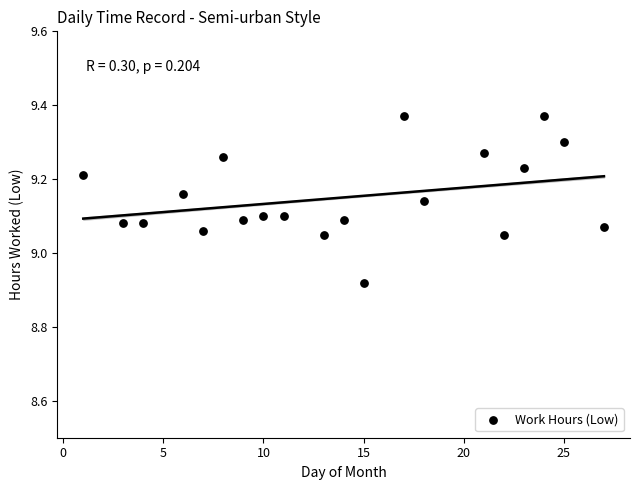

What is the range of X values (max minus min)?

26.0